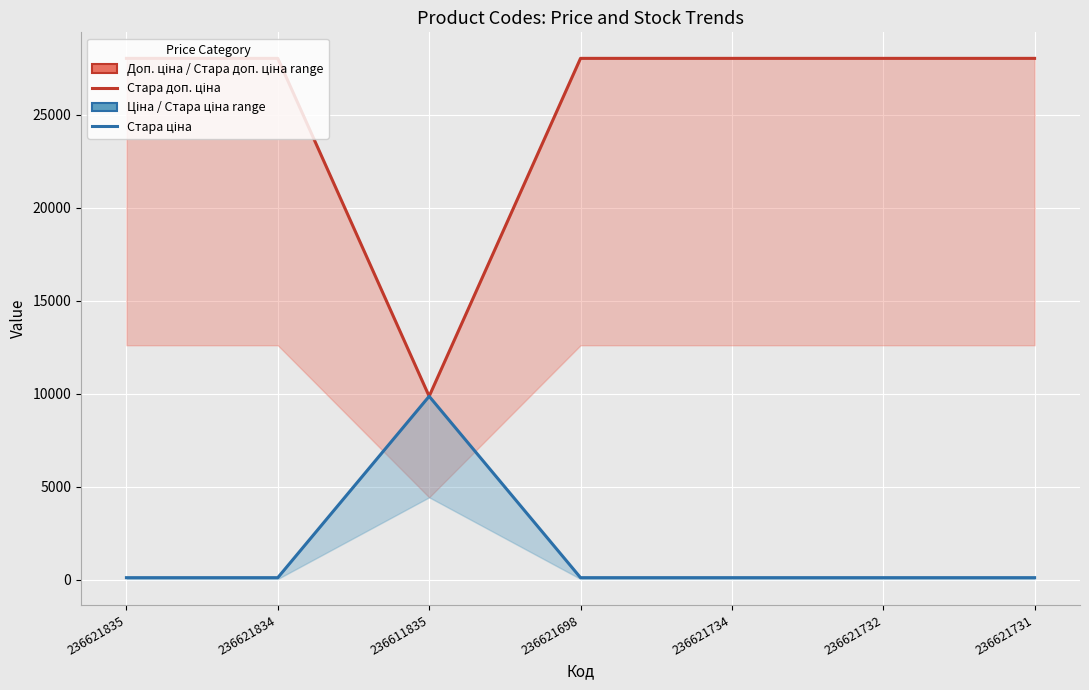

Is the value of Стара доп. ціна at 236621835 greater than the value of Стара ціна at 236611835?

Yes